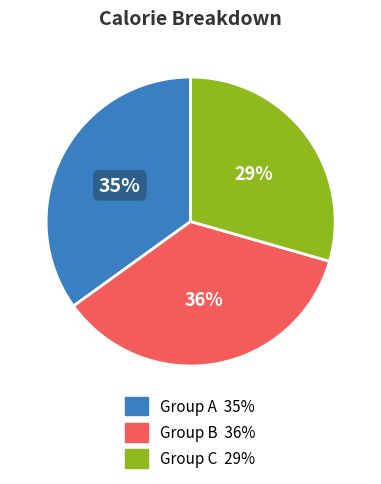

Is there a majority slice in this chart?

No